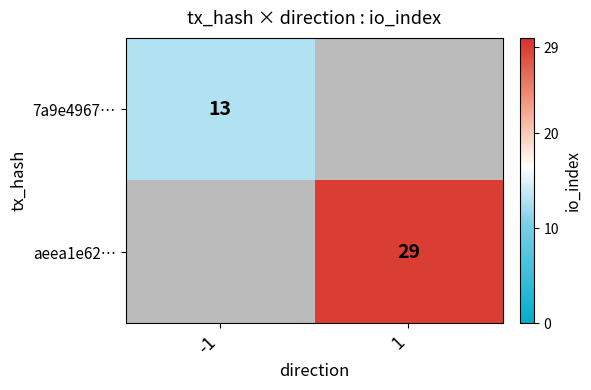

Is it true that 7a9e4967… equals 13 at -1?

True